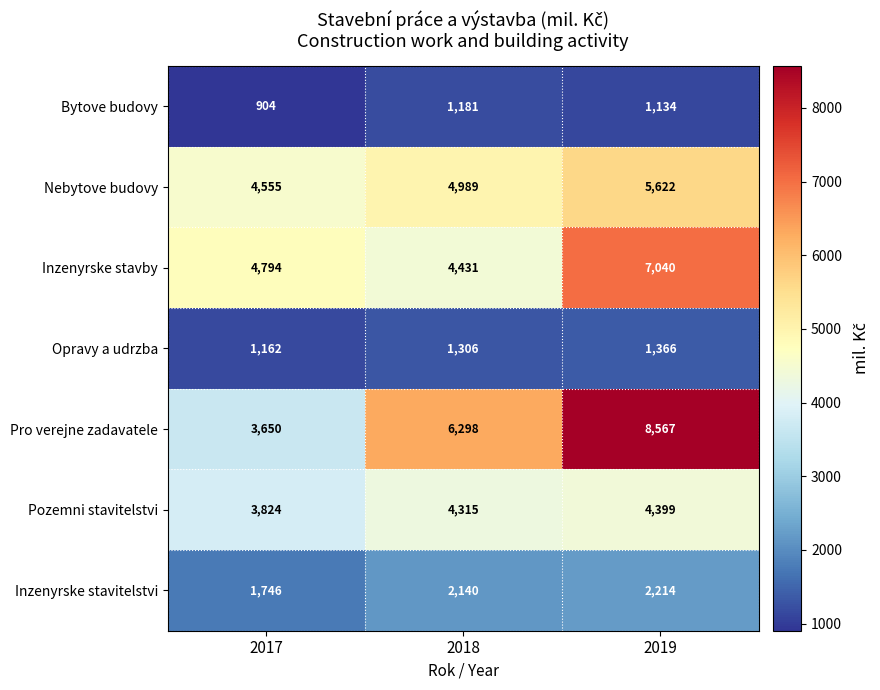

What is the total value across all series at 2019?

30342